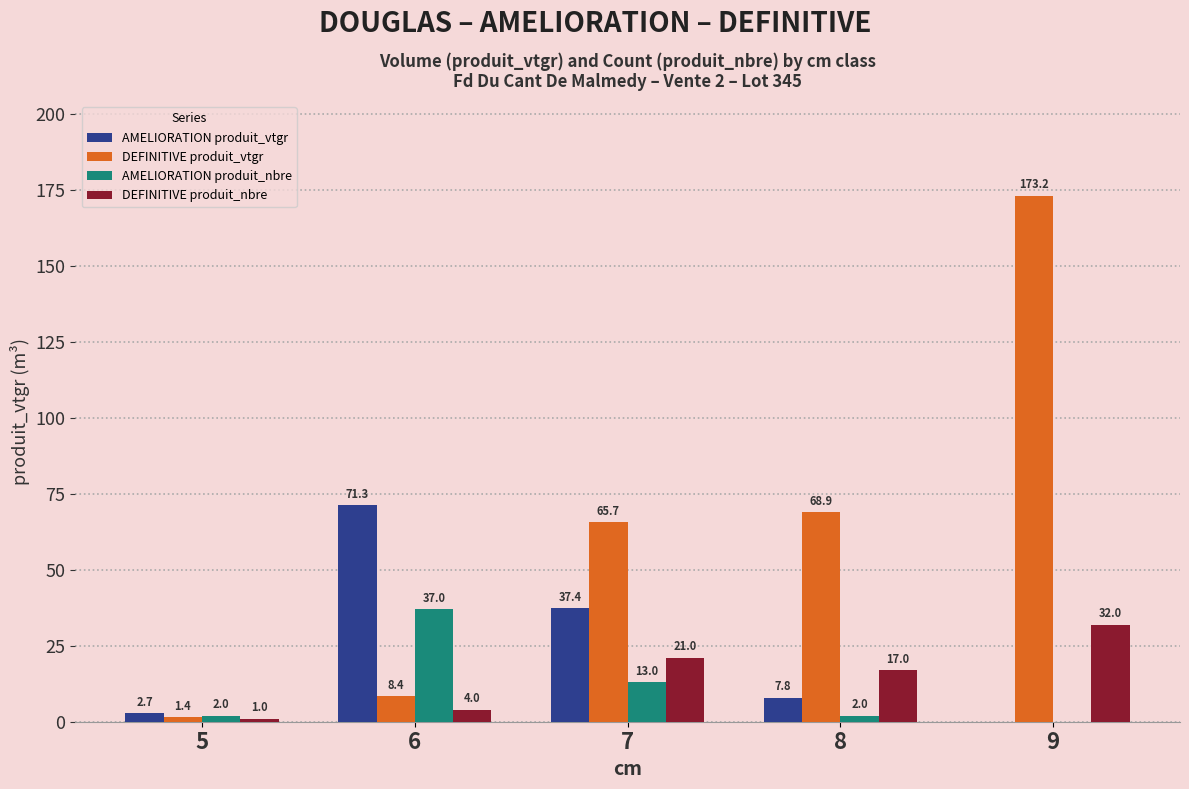

True or false: DEFINITIVE produit_vtgr has a value of 243.2 at 9.

False